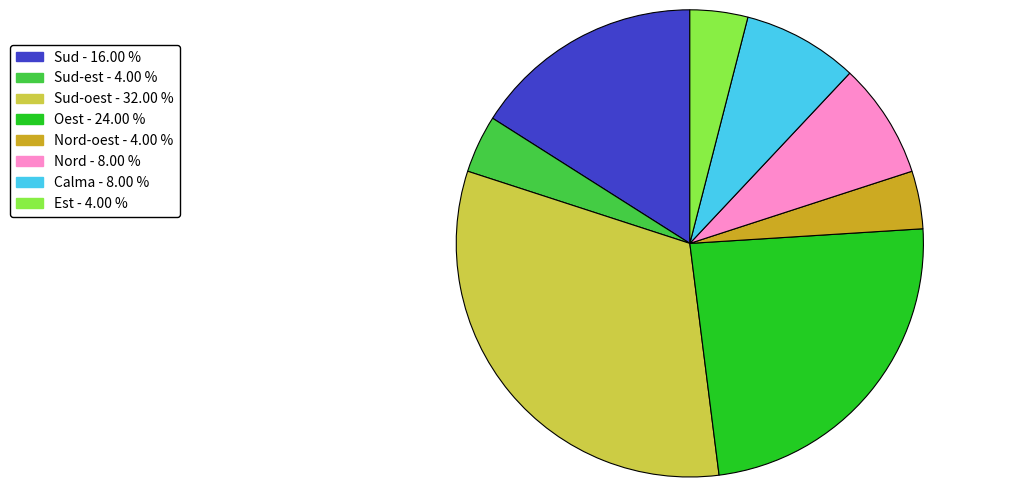

Is there a majority slice in this chart?

No